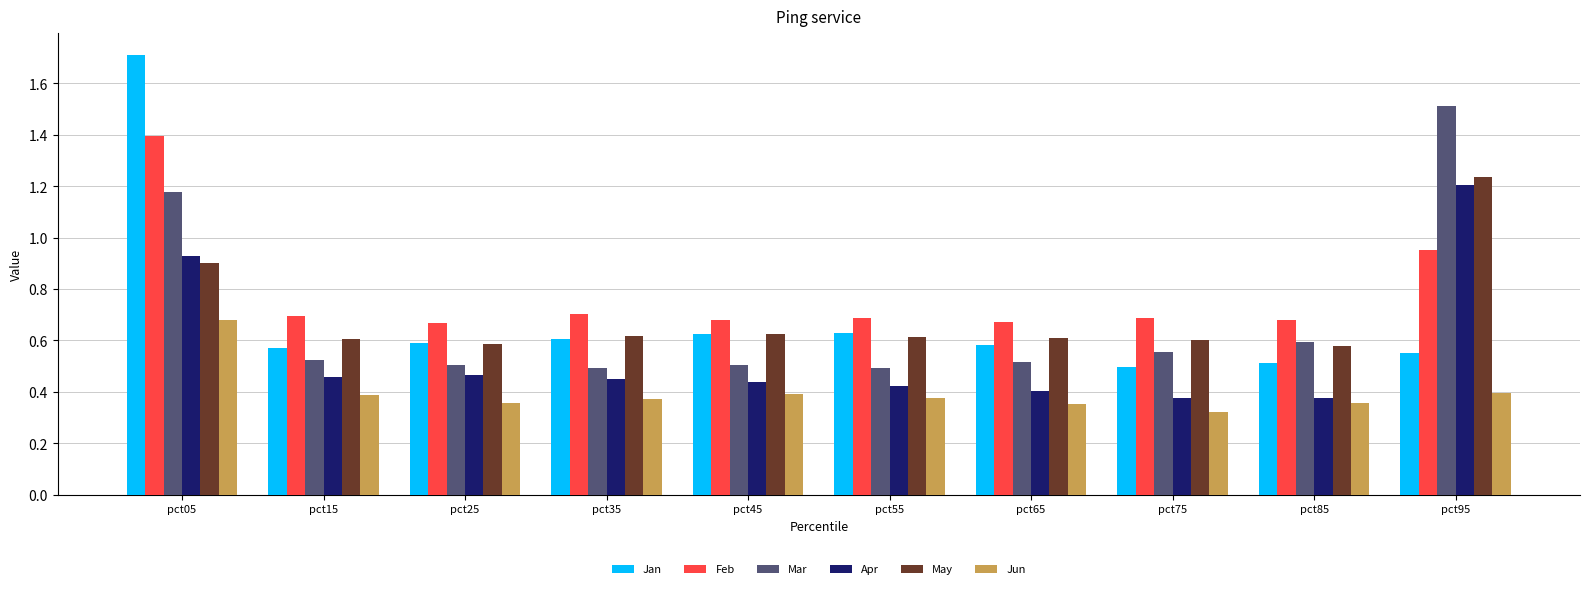

Is it true that Mar equals 0.2 at pct55?

False